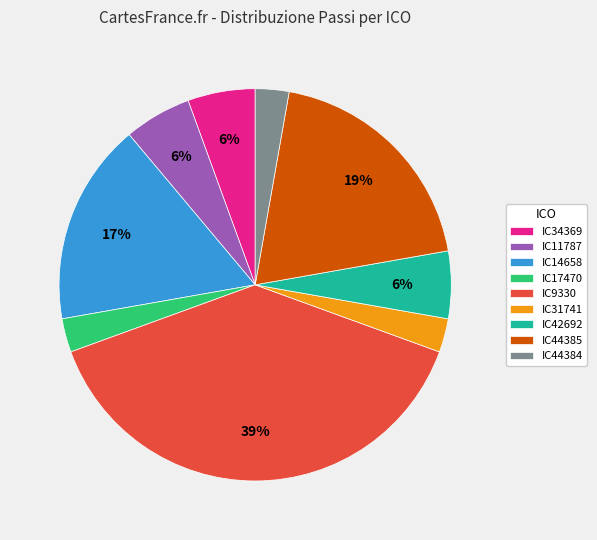

Is it true that IC11787 is 11% of the pie?

False